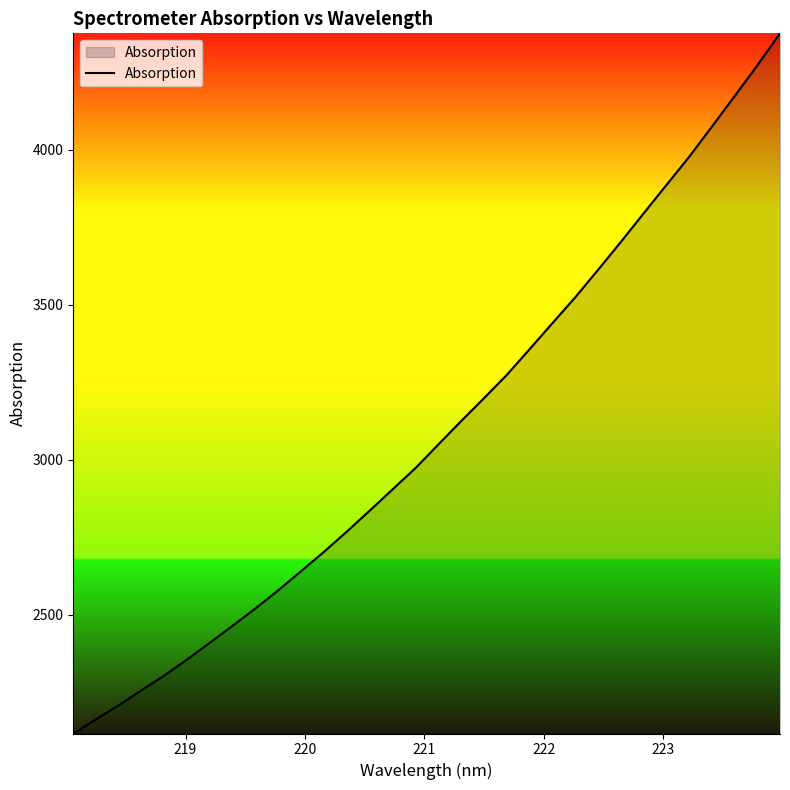

How many values are below 3048?

16